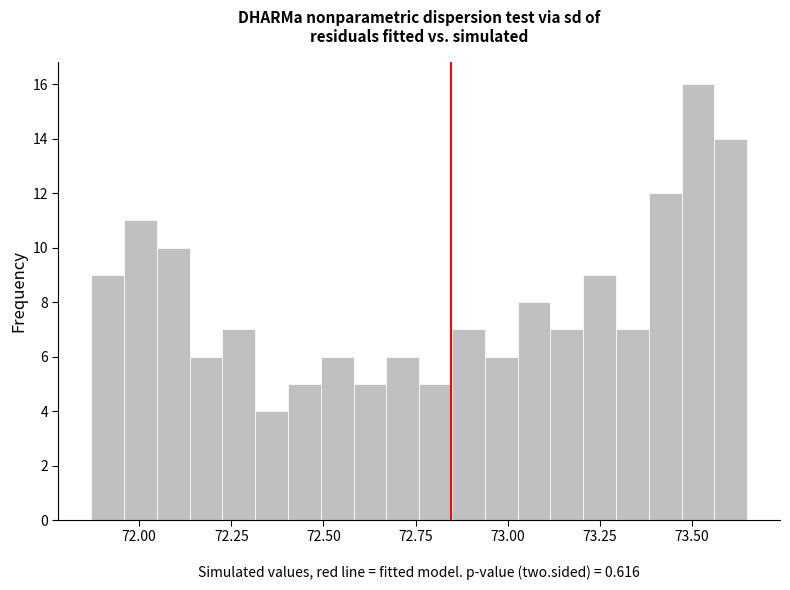

Around what value on the x-axis is the tallest bar? Give the approximate position of its centre, as read against the axis.

73.50